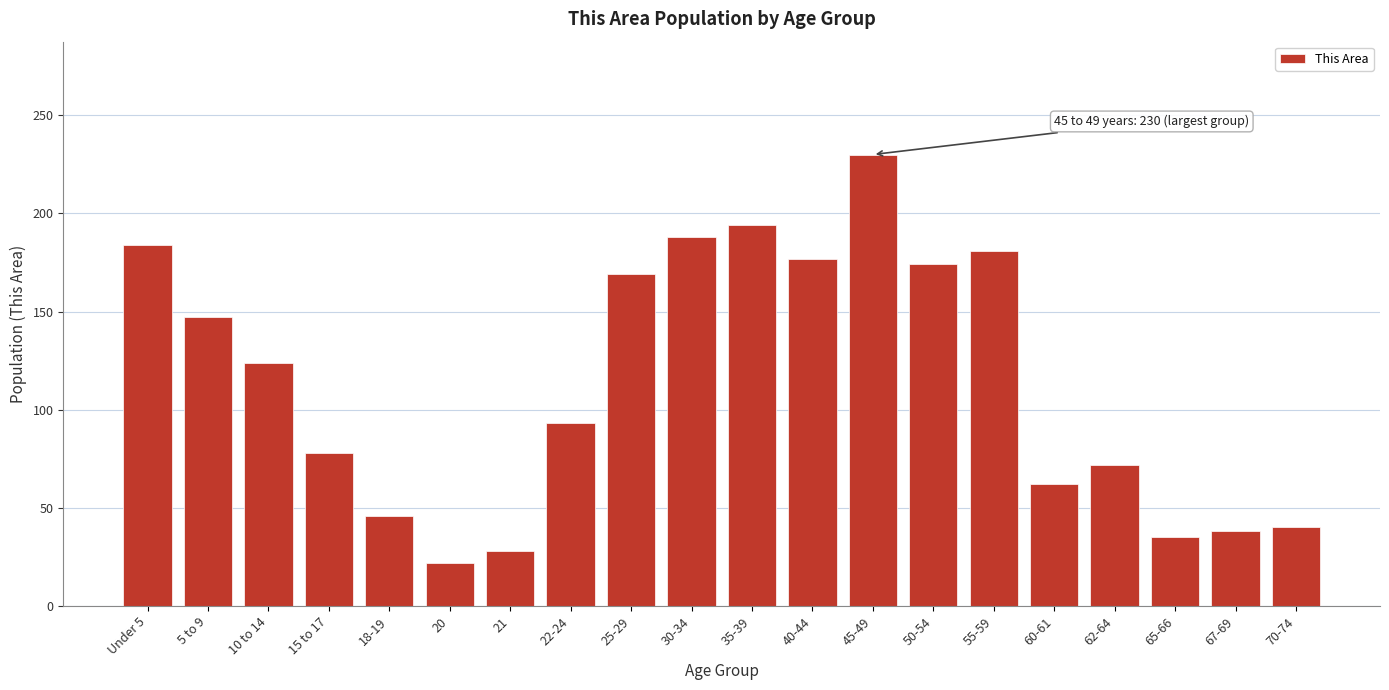

Reading left to right, extract all data points from this chart.

Under 5=184	5 to 9=147	10 to 14=124	15 to 17=78	18-19=46	20=22	21=28	22-24=93	25-29=169	30-34=188	35-39=194	40-44=177	45-49=230	50-54=174	55-59=181	60-61=62	62-64=72	65-66=35	67-69=38	70-74=40